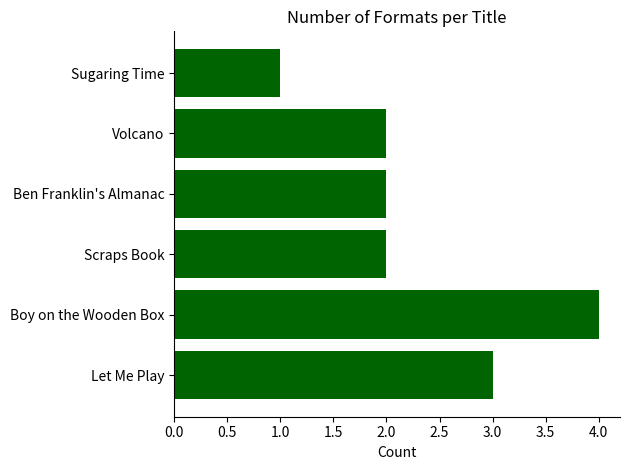

At which category does the chart reach its peak across all series?

Boy on the Wooden Box